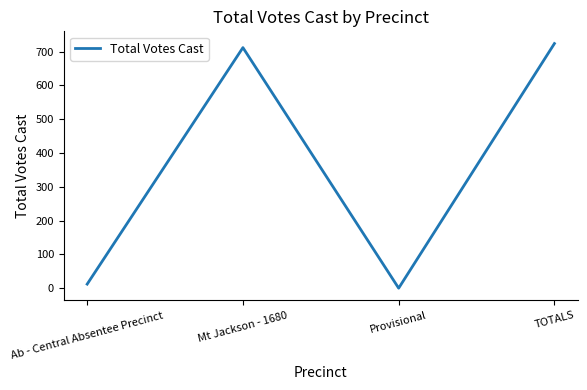

Which has a higher value, Provisional or Mt Jackson - 1680?

Mt Jackson - 1680